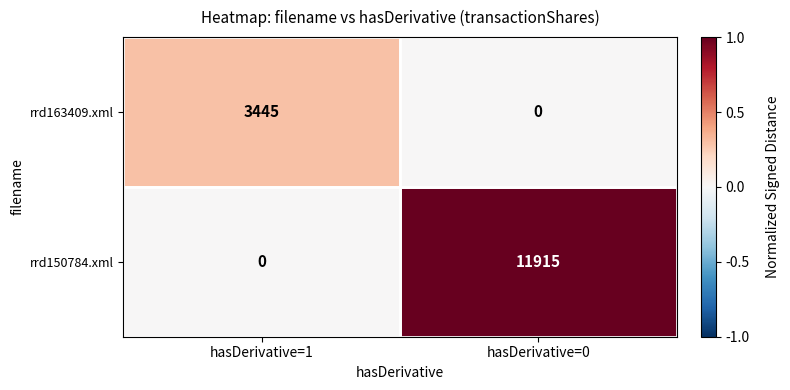

What is the maximum value for rrd150784.xml?

11915